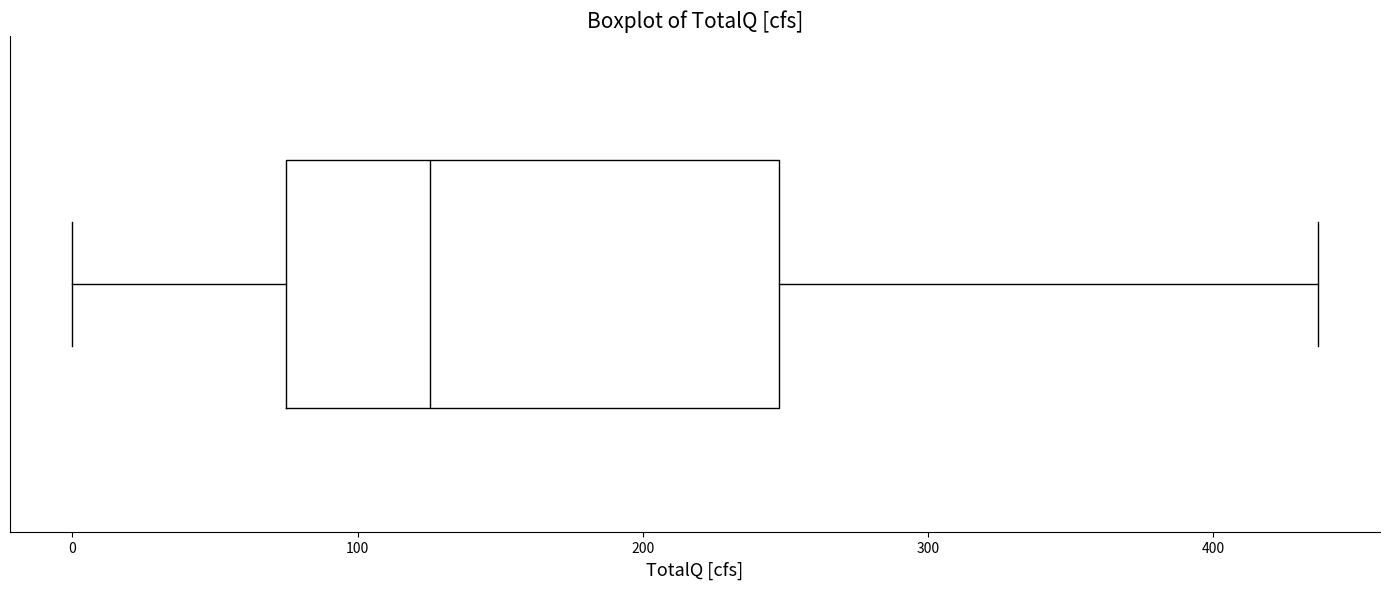

Where does the right whisker of the box end on the x-axis? The values are not printed on the chart, so give them approximately, as read against the axis.

440